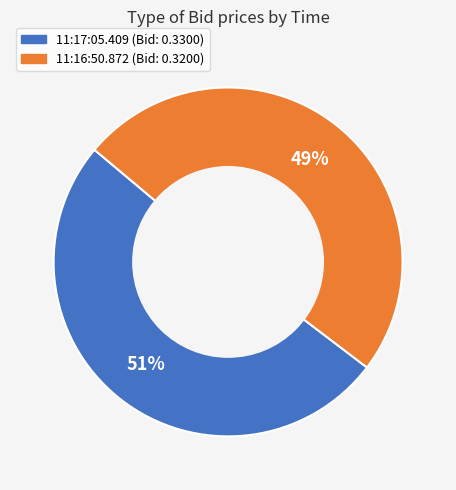

Which slice is the smallest?

11:16:50.872